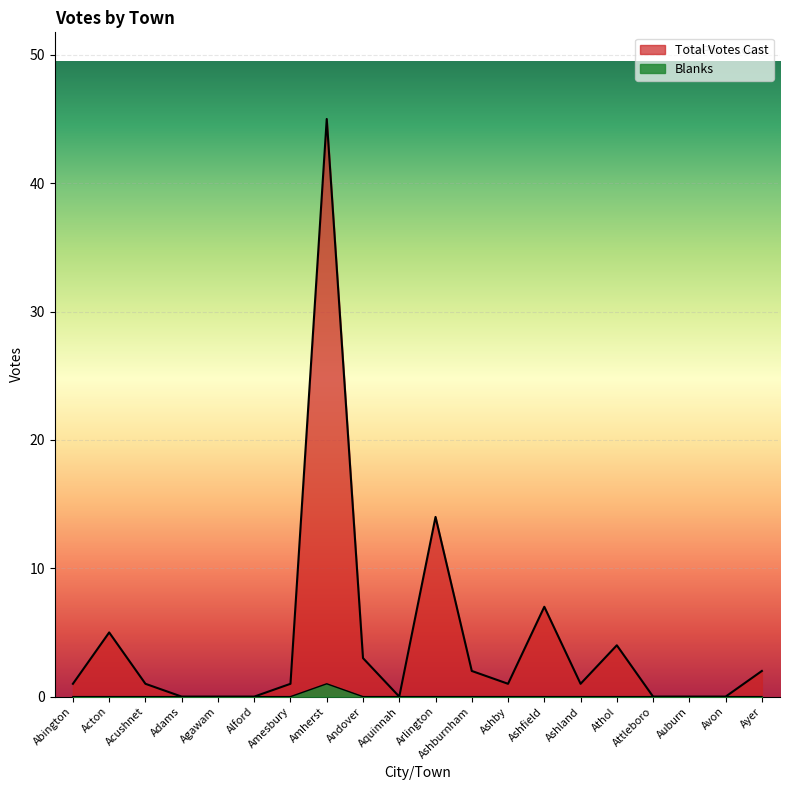

Reading left to right, what are all the values shown in this chart?

Blanks: Abington=0	Acton=0	Acushnet=0	Adams=0	Agawam=0	Alford=0	Amesbury=0	Amherst=1	Andover=0	Aquinnah=0	Arlington=0	Ashburnham=0	Ashby=0	Ashfield=0	Ashland=0	Athol=0	Attleboro=0	Auburn=0	Avon=0	Ayer=0
Total Votes Cast: Abington=1	Acton=5	Acushnet=1	Adams=0	Agawam=0	Alford=0	Amesbury=1	Amherst=45	Andover=3	Aquinnah=0	Arlington=14	Ashburnham=2	Ashby=1	Ashfield=7	Ashland=1	Athol=4	Attleboro=0	Auburn=0	Avon=0	Ayer=2